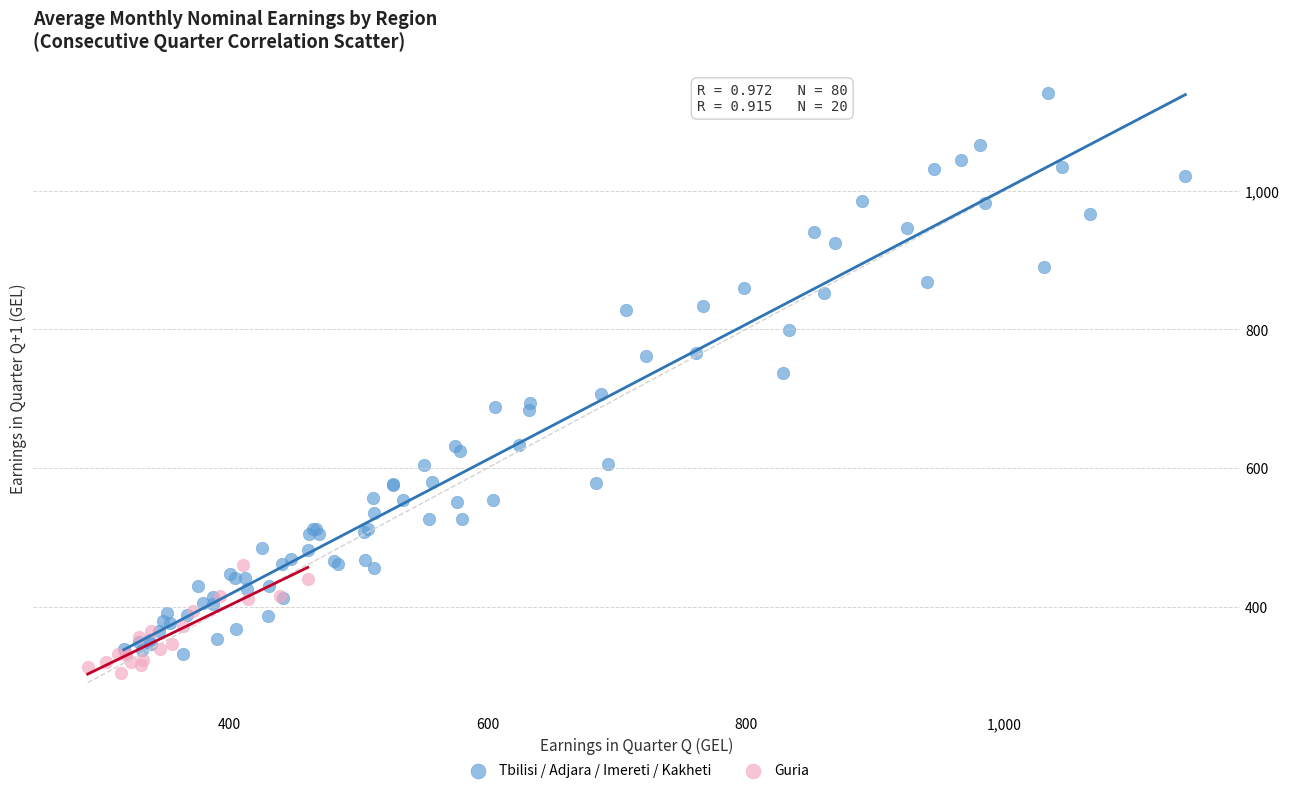

What are all the series names shown in the legend?

Tbilisi / Adjara / Imereti / Kakheti, Guria